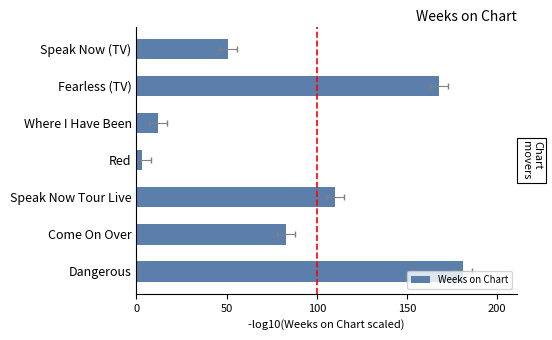

What is the approximate value at Come On Over?

83